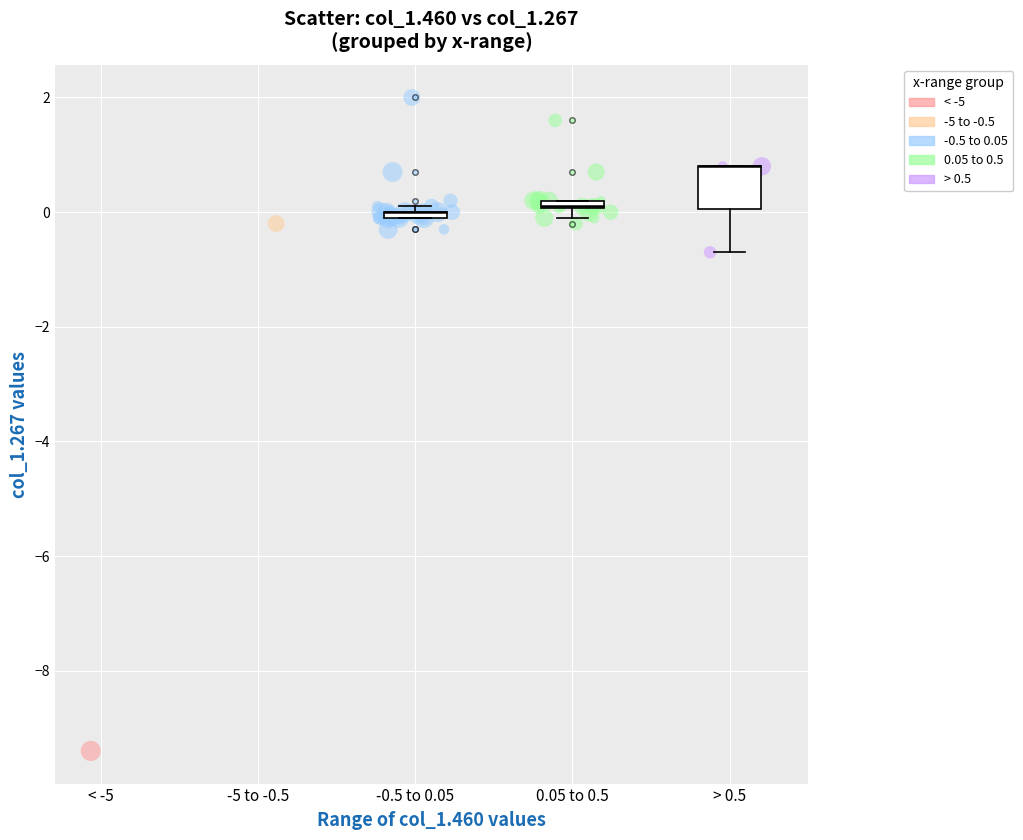

What are all the series names shown in the legend?

< -5, -5 to -0.5, -0.5 to 0.05, 0.05 to 0.5, > 0.5